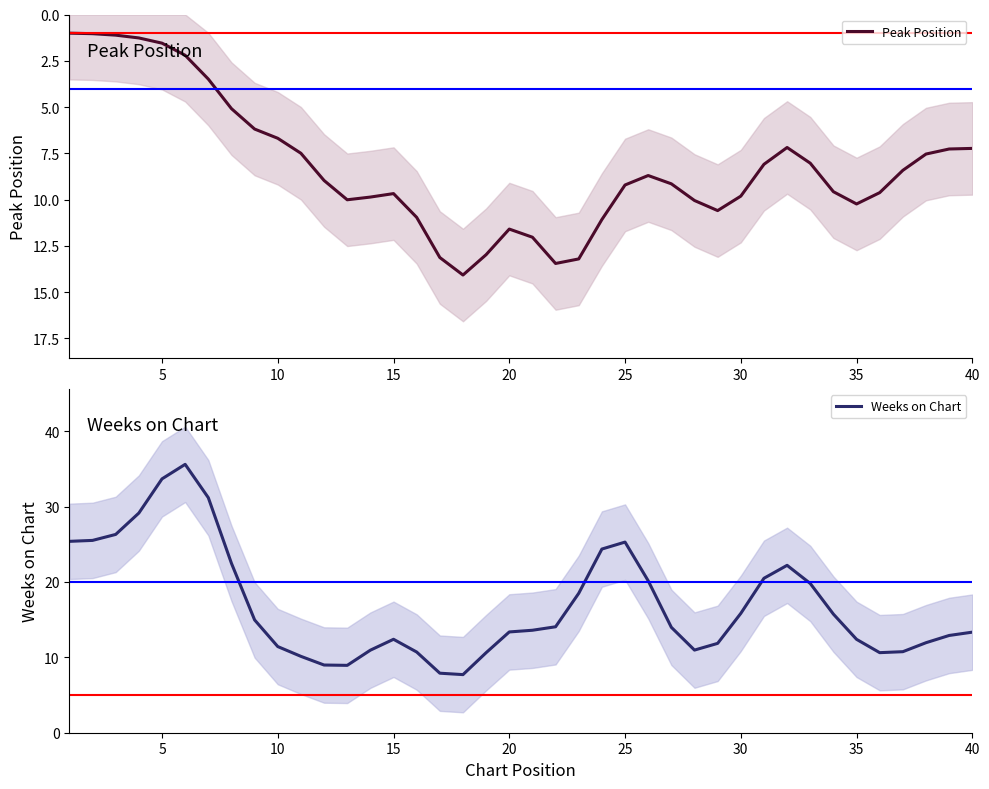

True or false: Weeks on Chart has a value of 13.3 at 40.

True